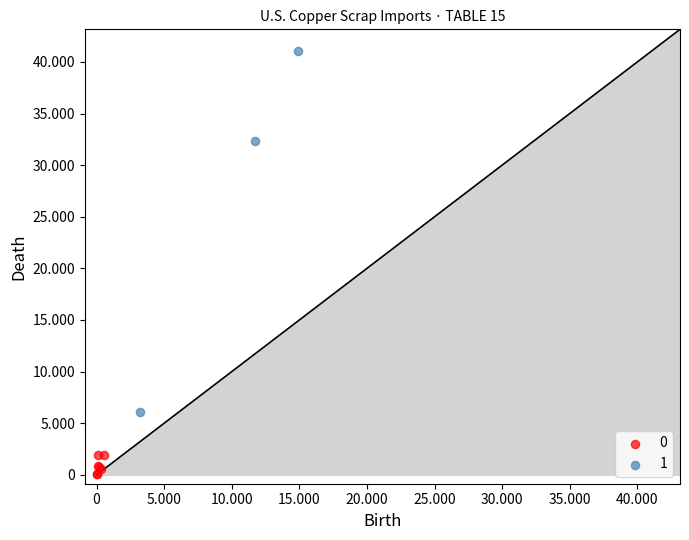

What are all the series names shown in the legend?

0, 1